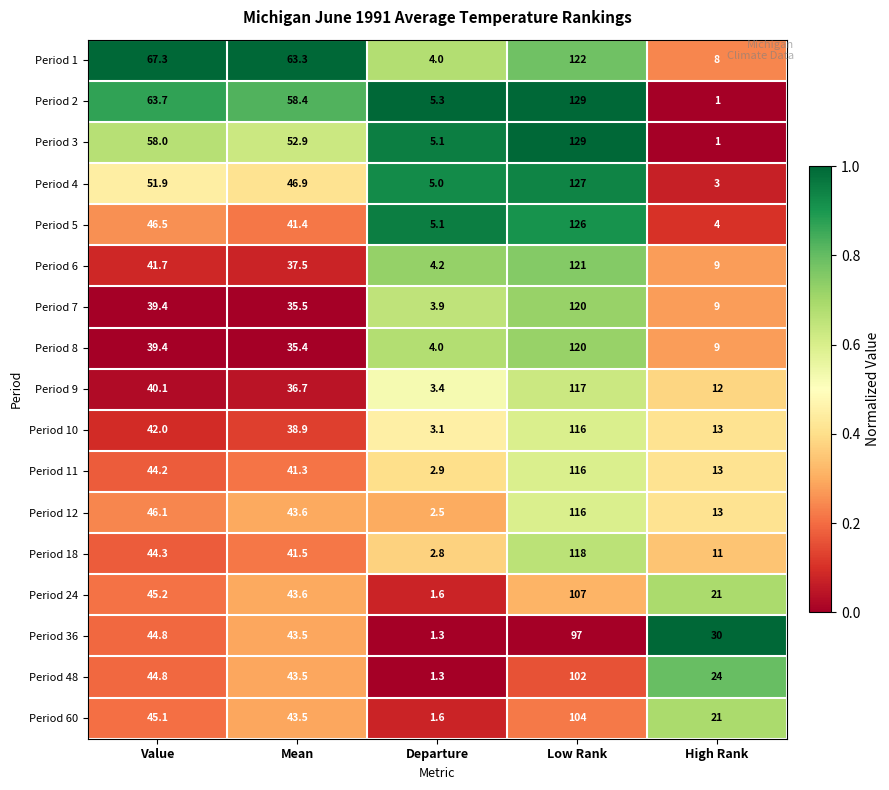

What is the sum of all Period 1 values?

264.6